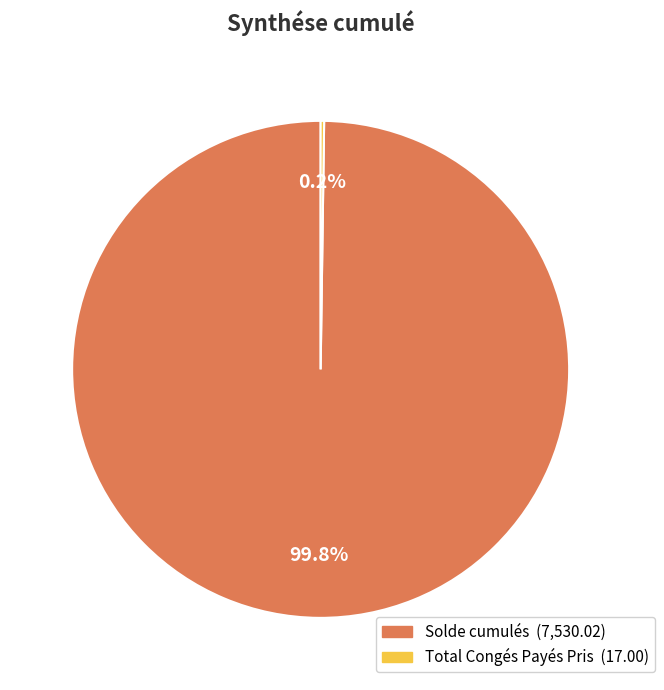

Which category has the biggest portion of the pie?

Solde cumulés